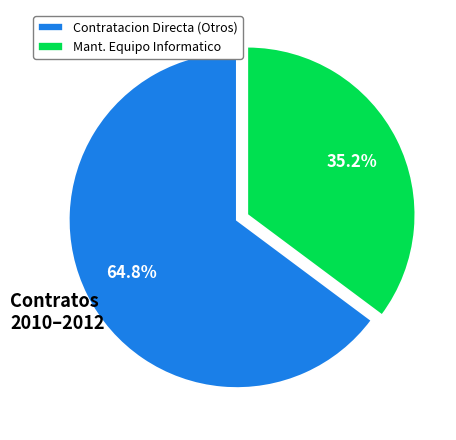

To the nearest percent, what is the difference between the largest and smallest slice percentages?

30%